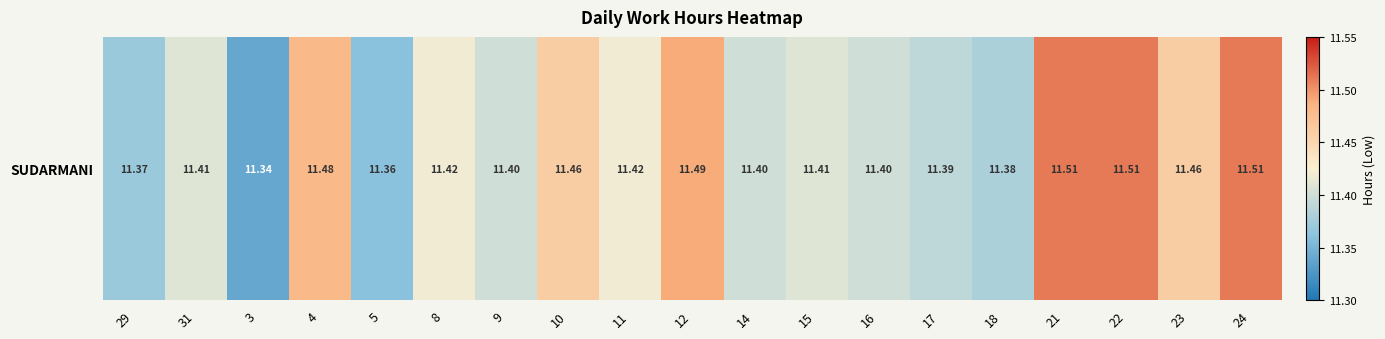

Rank the categories by value from lowest to highest.

3, 5, 29, 18, 17, 9, 14, 16, 31, 15, 8, 11, 10, 23, 4, 12, 21, 22, 24